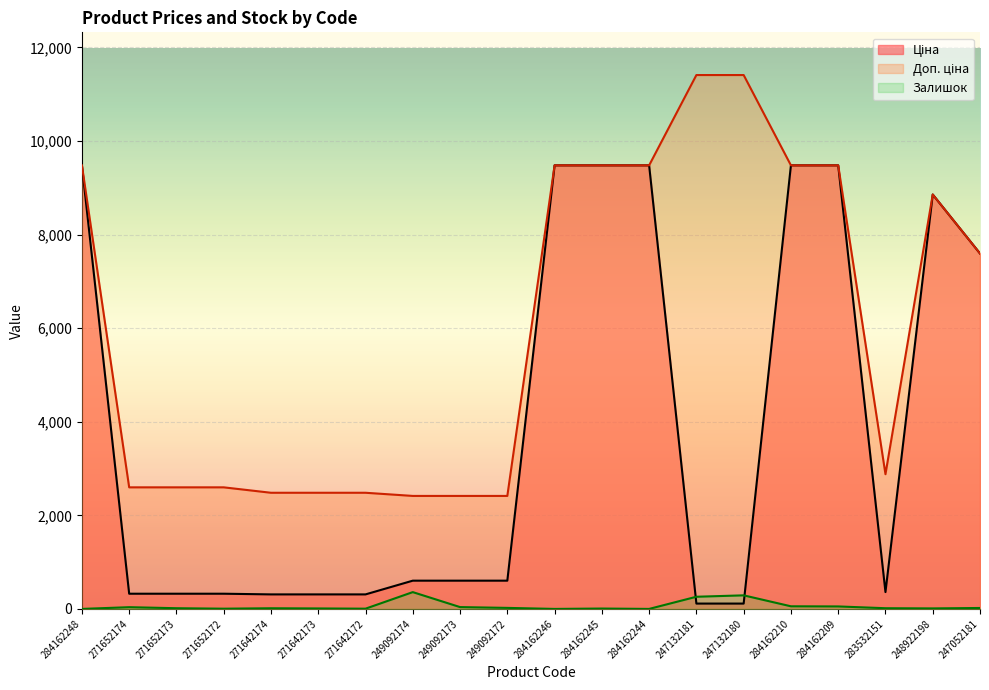

Is it true that Доп. ціна equals 15660.4 at 284162246?

False